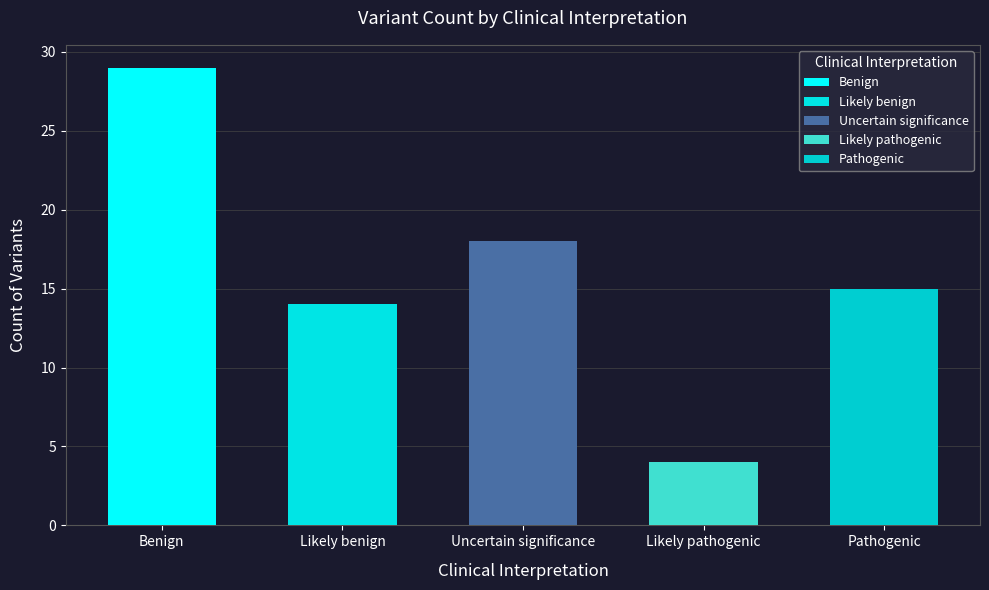

Rank the categories by value from highest to lowest.

Benign, Uncertain significance, Pathogenic, Likely benign, Likely pathogenic